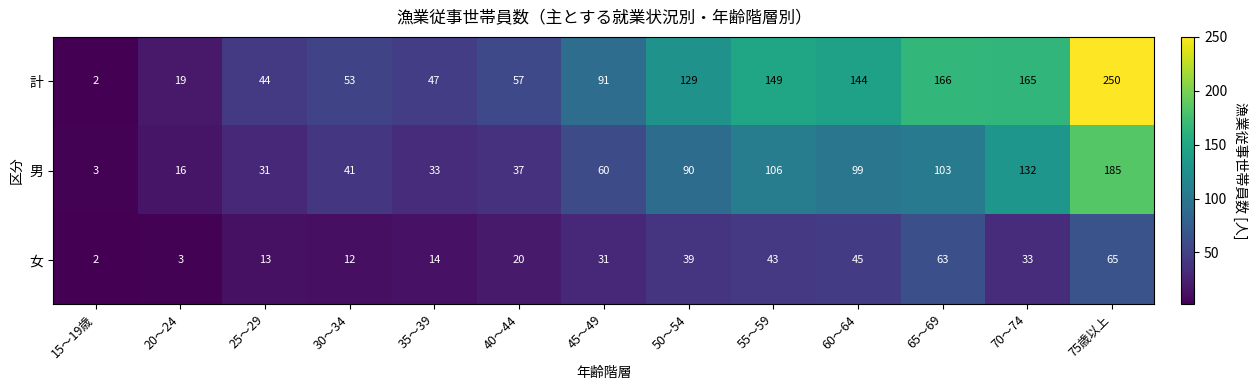

Which series has the widest spread of values?

計